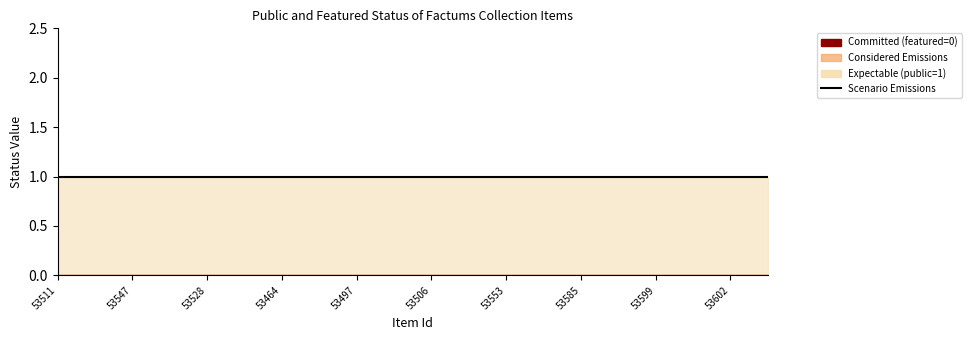

What is the label of the 18th point from the right?

53547